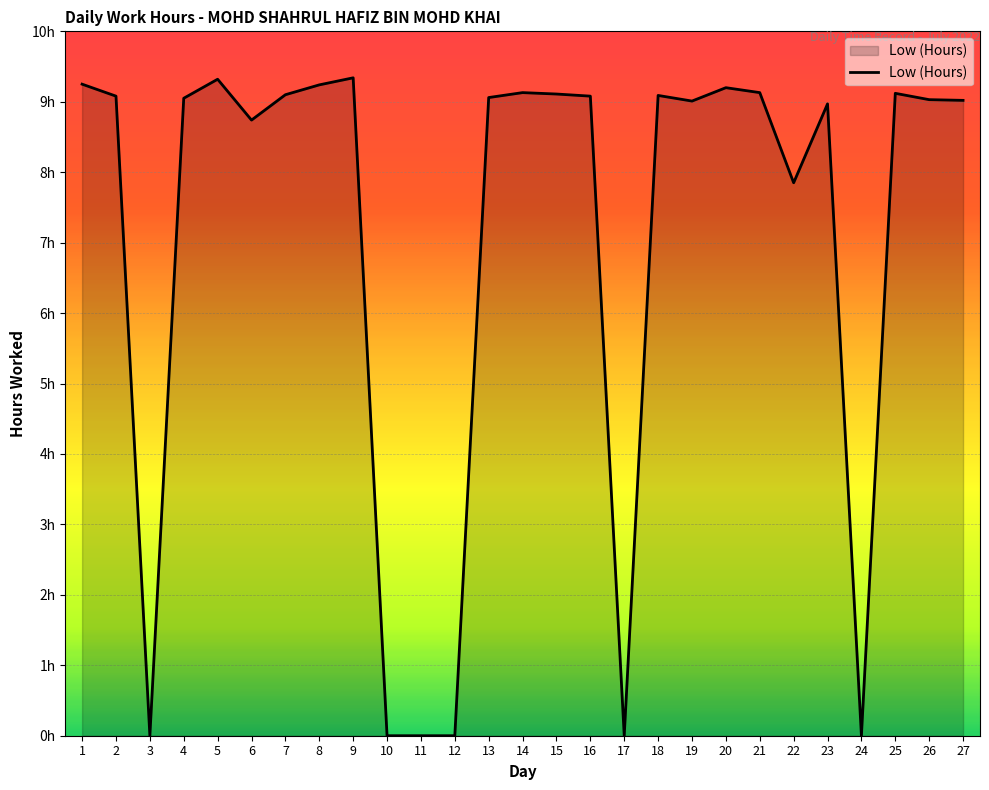

Is this an area chart (filled region under the line)?

Yes